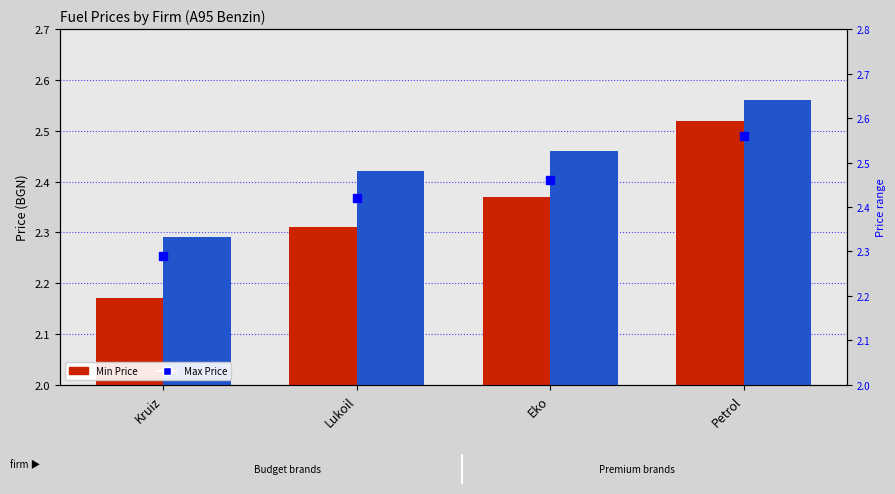

Which series reaches the minimum Y coordinate?

Min Price